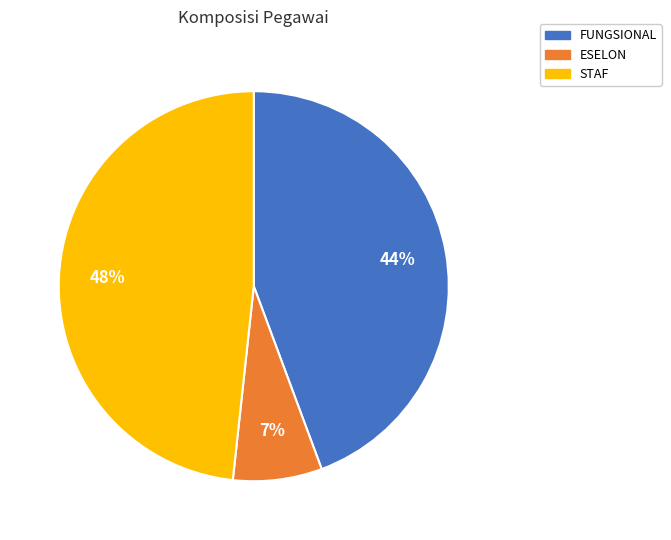

Is the sum of FUNGSIONAL and ESELON greater than half?

Yes